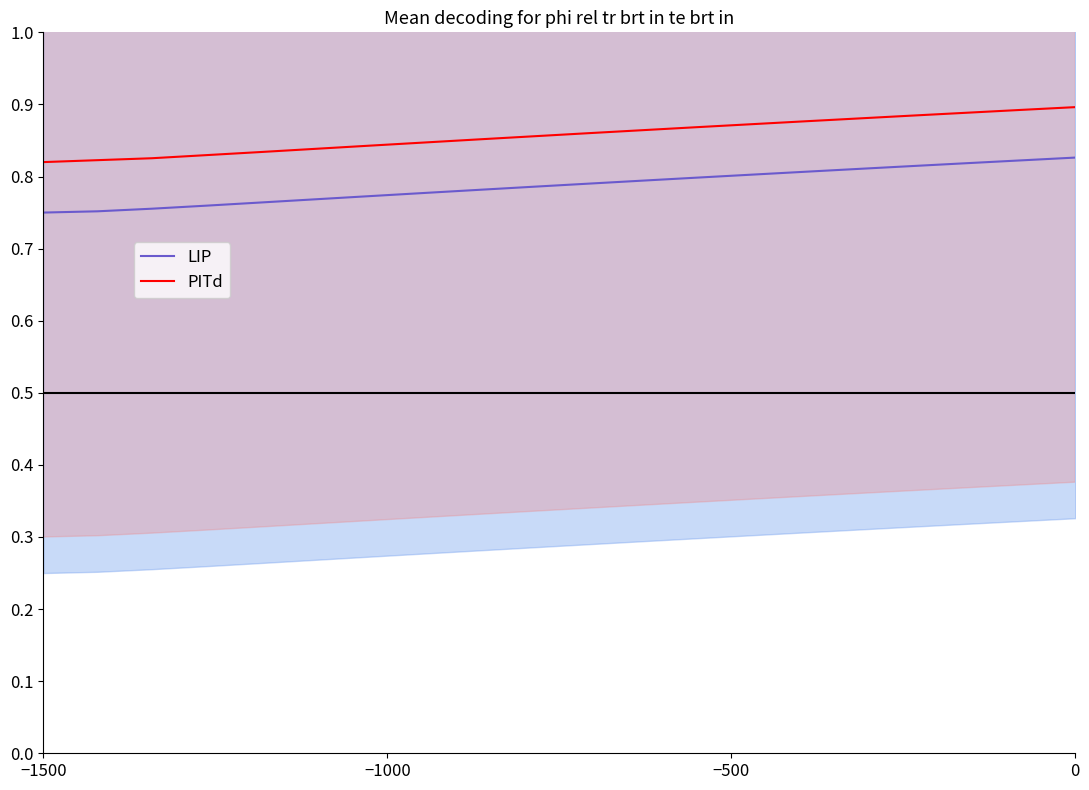

True or false: LIP and PITd cross at least once.

False